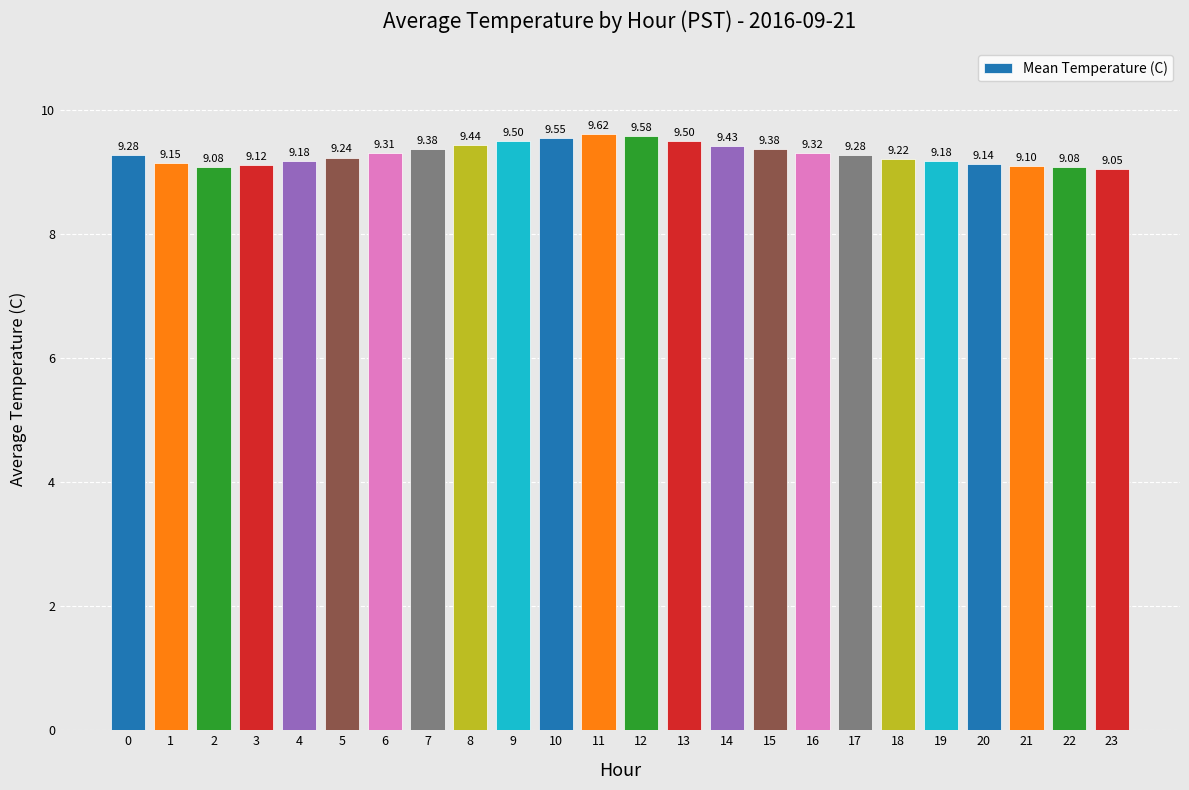

What is the change in value from 10 to 22?

-0.5